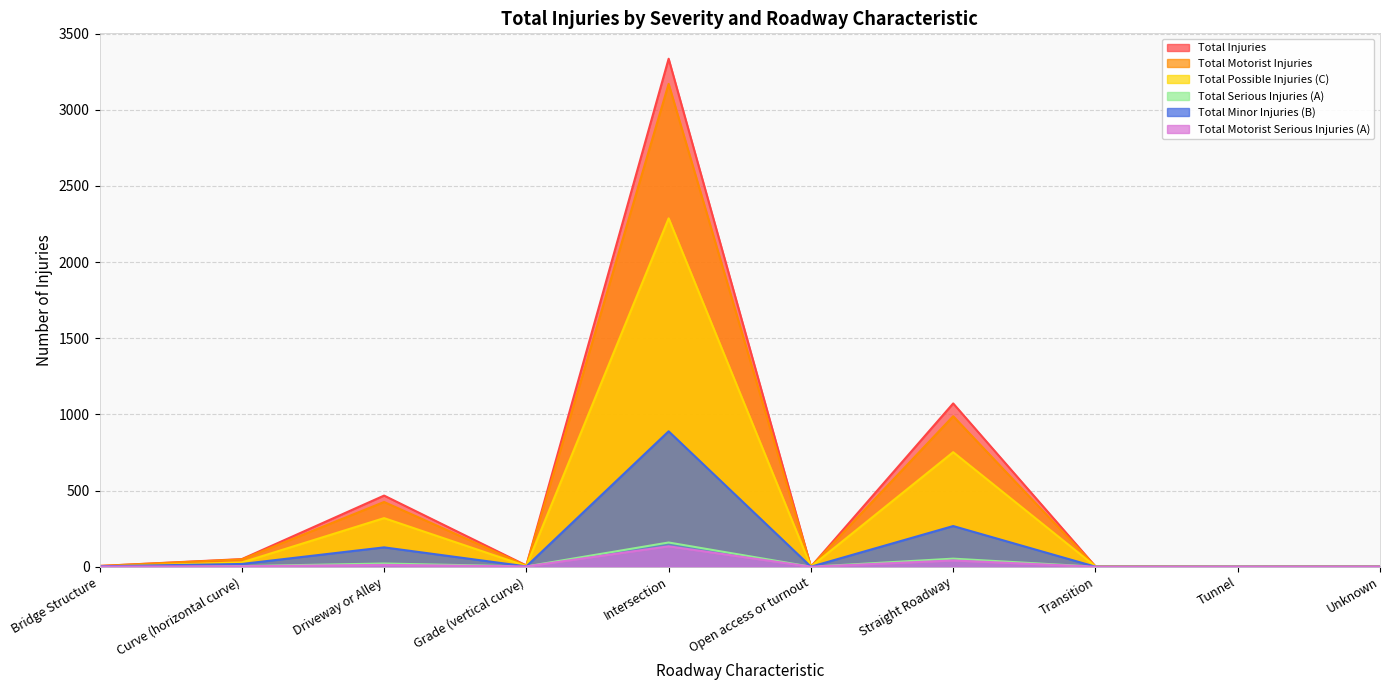

Is it true that Total Possible Injuries (C) equals 540 at Driveway or Alley?

False